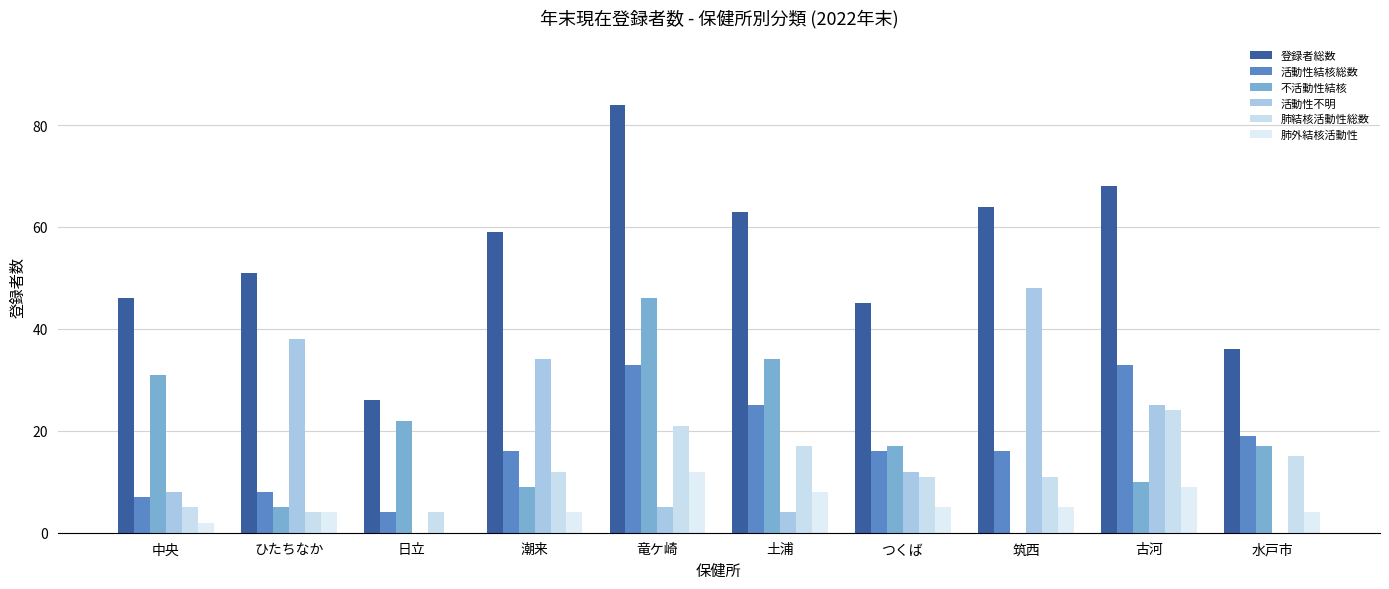

Reading left to right, what are all the values shown in this chart?

登録者総数: 中央=46	ひたちなか=51	日立=26	潮来=59	竜ケ崎=84	土浦=63	つくば=45	筑西=64	古河=68	水戸市=36
活動性結核総数: 中央=7	ひたちなか=8	日立=4	潮来=16	竜ケ崎=33	土浦=25	つくば=16	筑西=16	古河=33	水戸市=19
不活動性結核: 中央=31	ひたちなか=5	日立=22	潮来=9	竜ケ崎=46	土浦=34	つくば=17	筑西=0	古河=10	水戸市=17
活動性不明: 中央=8	ひたちなか=38	日立=0	潮来=34	竜ケ崎=5	土浦=4	つくば=12	筑西=48	古河=25	水戸市=0
肺結核活動性総数: 中央=5	ひたちなか=4	日立=4	潮来=12	竜ケ崎=21	土浦=17	つくば=11	筑西=11	古河=24	水戸市=15
肺外結核活動性: 中央=2	ひたちなか=4	日立=0	潮来=4	竜ケ崎=12	土浦=8	つくば=5	筑西=5	古河=9	水戸市=4